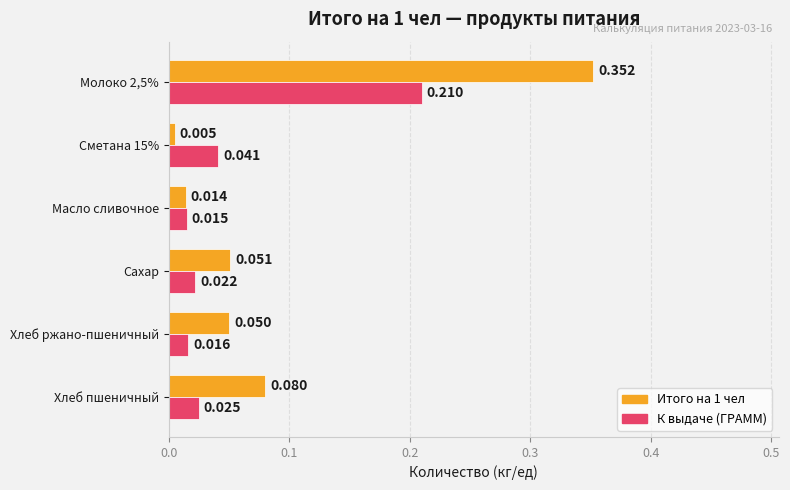

Between Хлеб ржано-пшеничный and Сахар, which series saw the biggest shift?

К выдаче (ГРАММ)